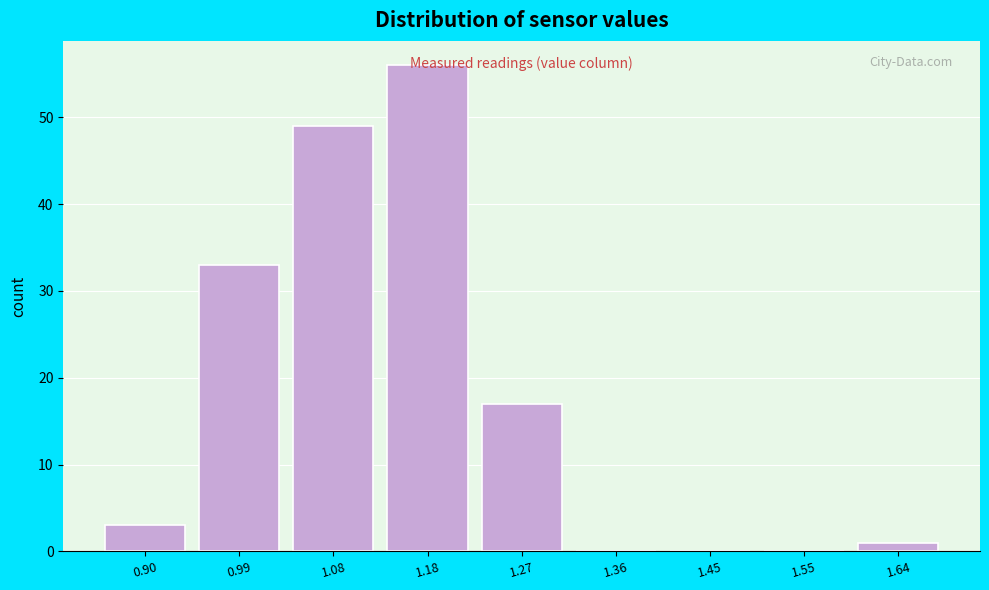

What is the sum of all values?

159